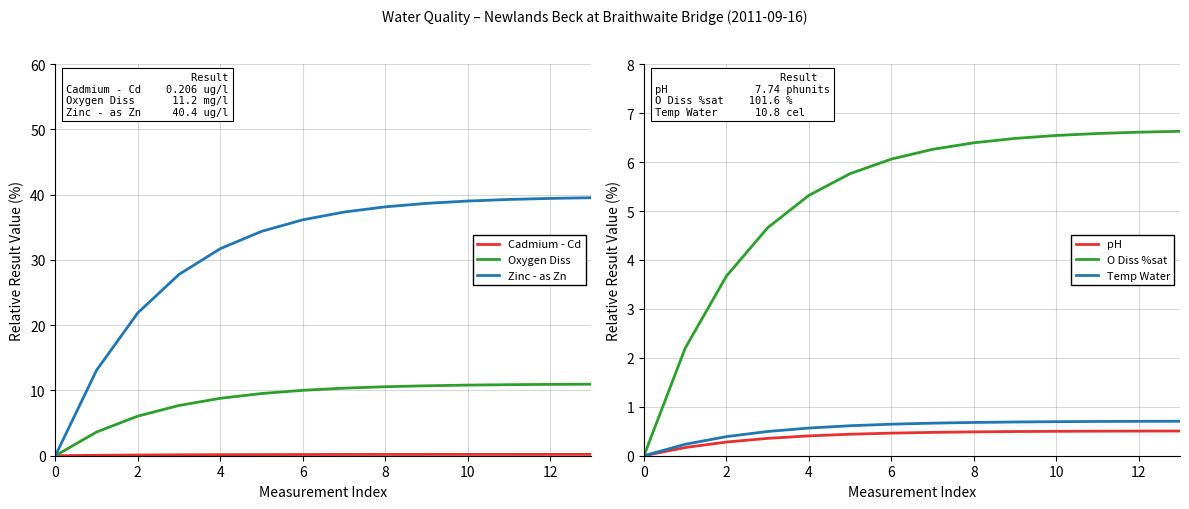

What is the spread (max minus min) of values at 10?

34.2